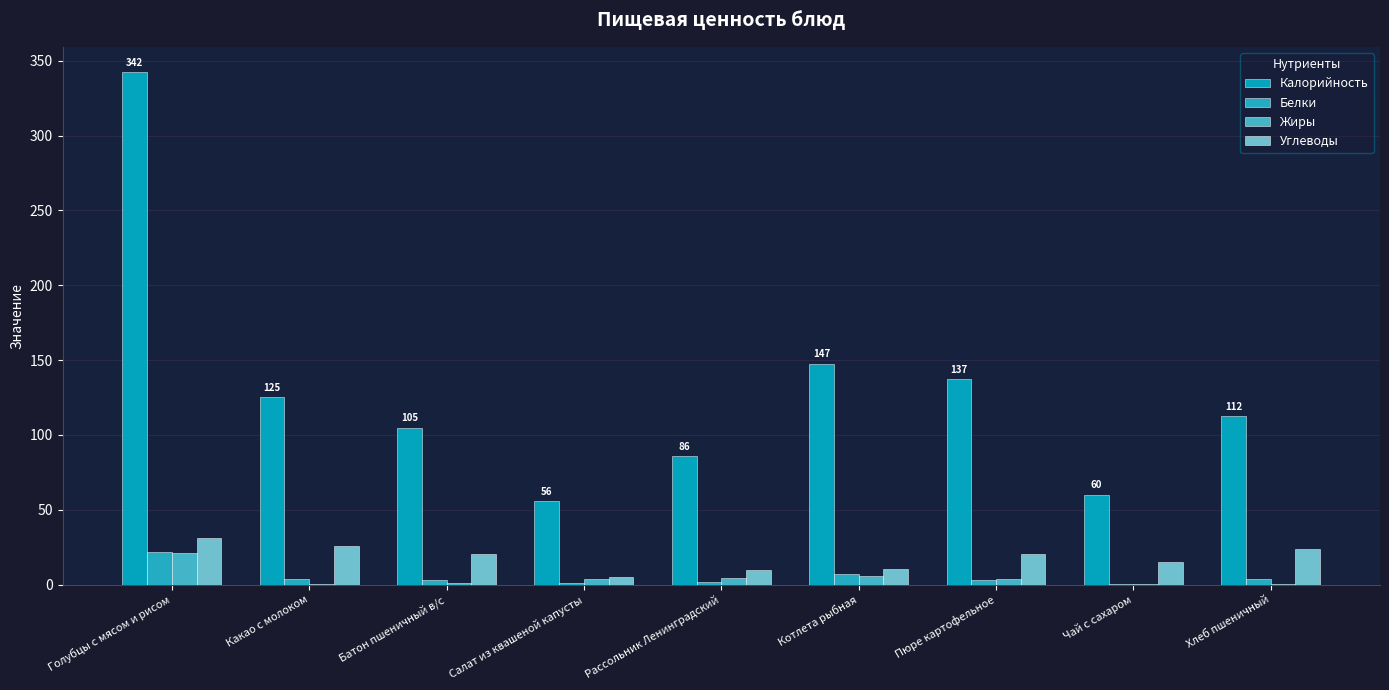

What position from the right is Голубцы с мясом и рисом?

9